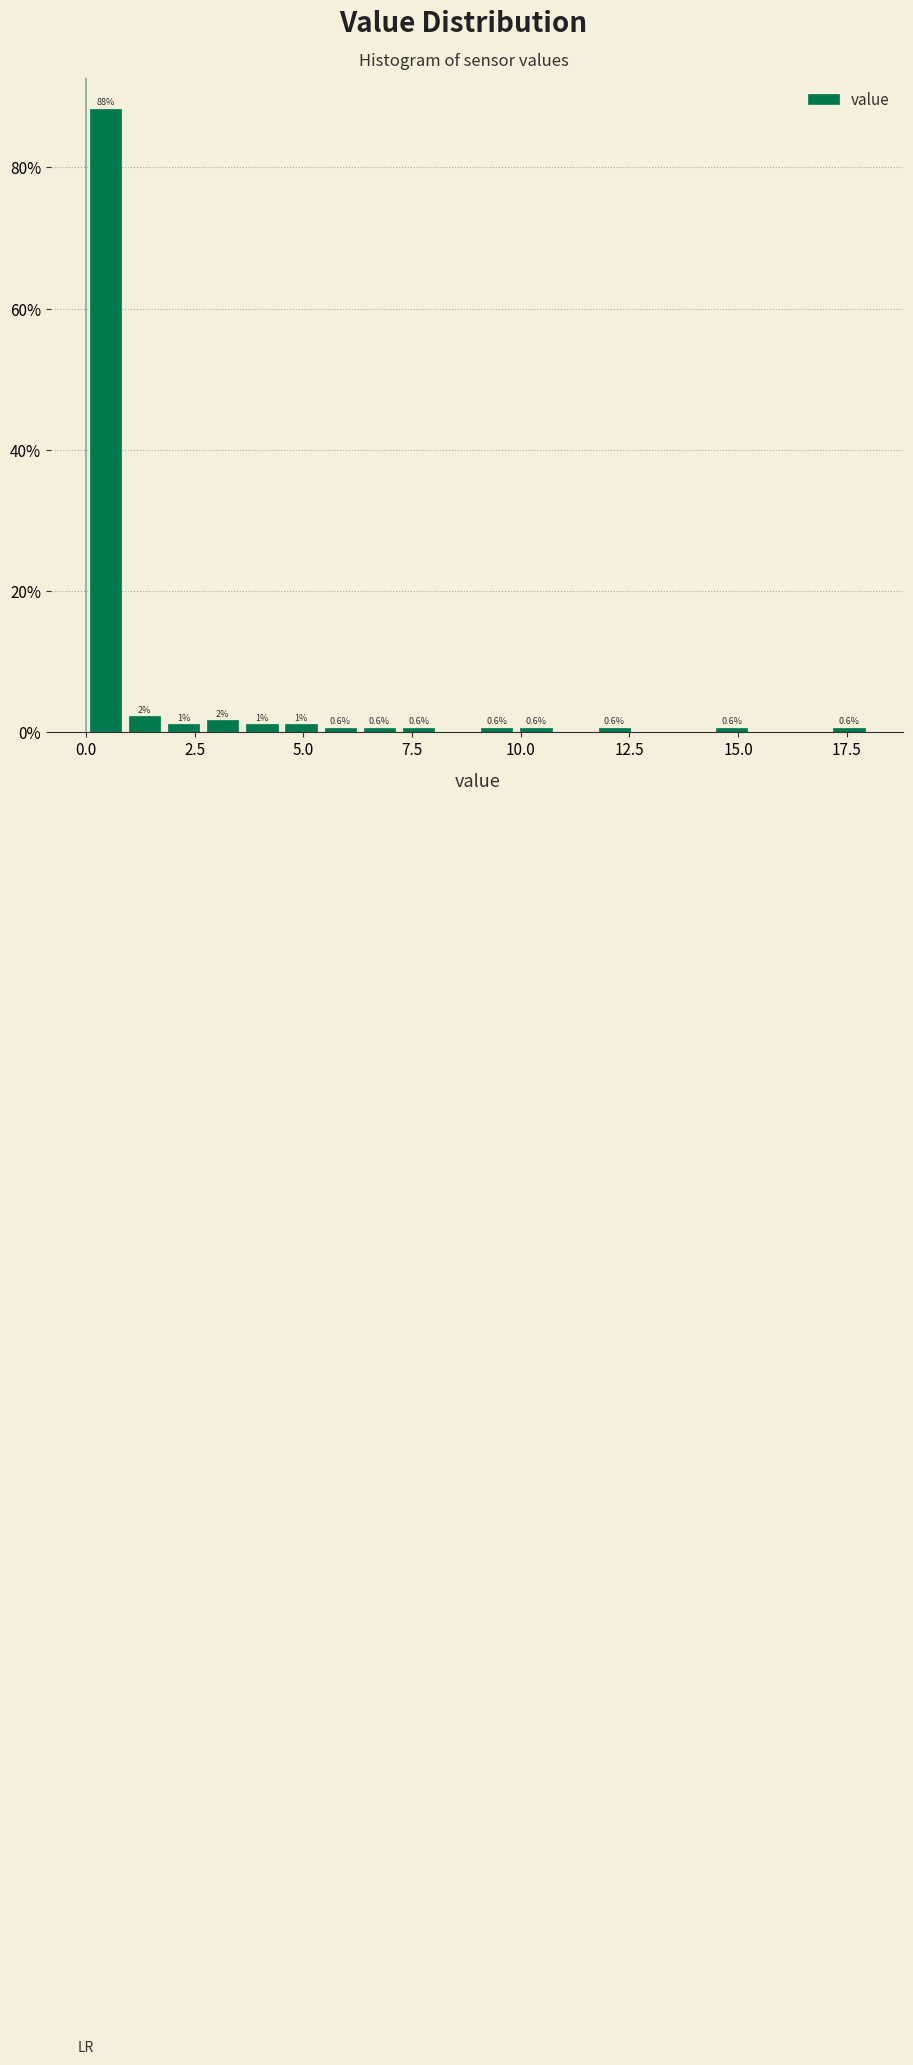

Read against the x-axis, roughly where is the centre of the tallest bar?

0.5